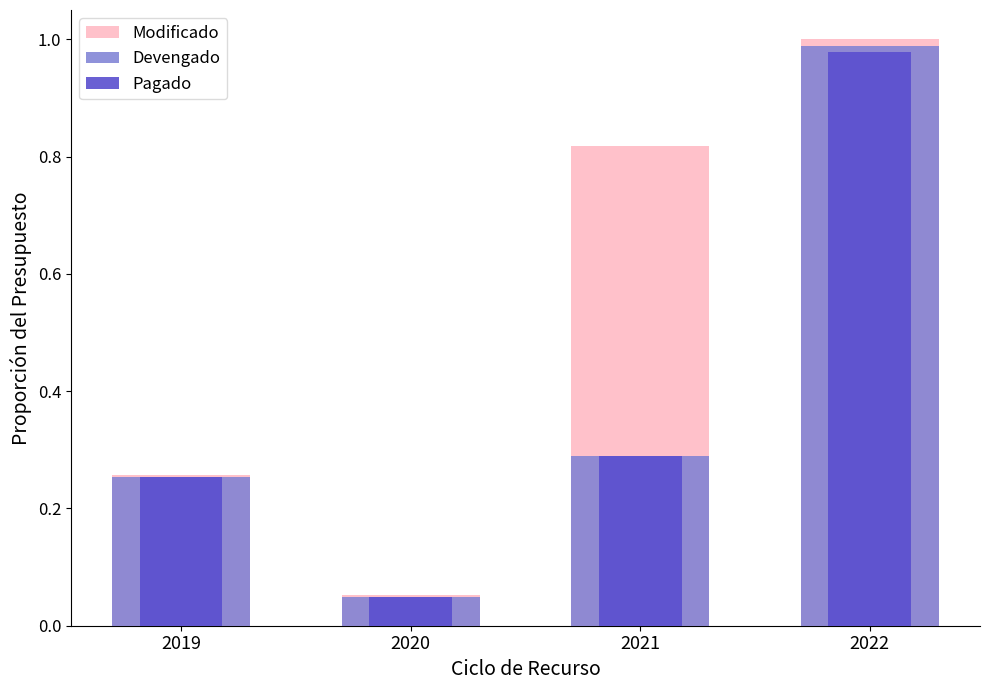

What is the difference between the maximum and second lowest values in the Pagado series?

0.7